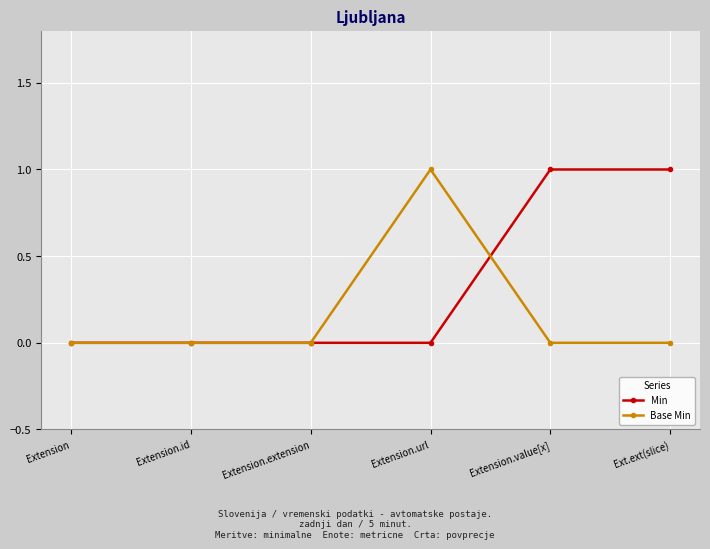

What position from the left is Extension.id?

2